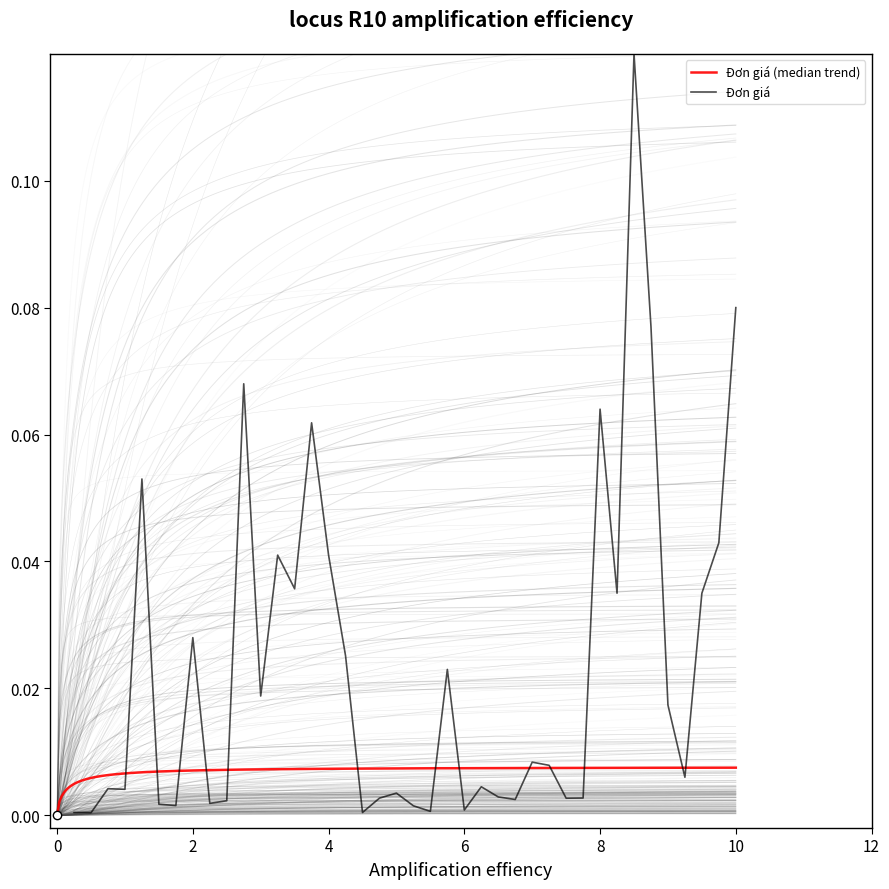

Rank the categories by value from lowest to highest.

2, 1, 18, 22, 24, 21, 7, 6, 9, 10, 27, 30, 19, 31, 26, 20, 4, 3, 25, 37, 29, 28, 36, 12, 23, 17, 8, 33, 38, 14, 13, 16, 39, 5, 15, 32, 11, 35, 40, 34